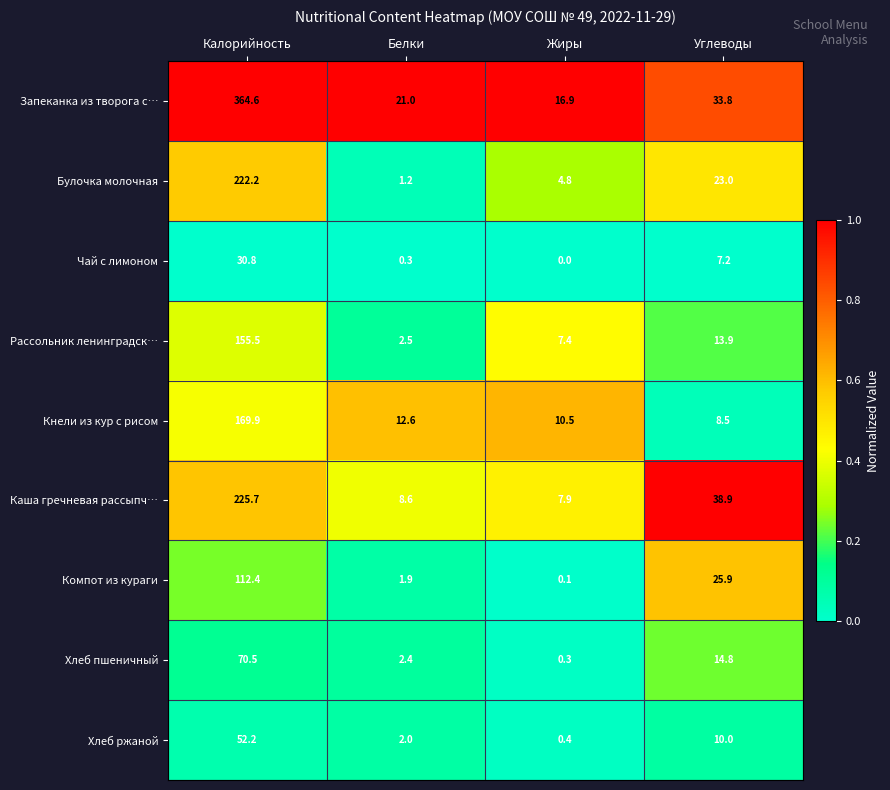

List the series in order of their peak value, lowest first.

Чай с лимоном, Хлеб ржаной, Хлеб пшеничный, Компот из кураги, Рассольник ленинградск…, Кнели из кур с рисом, Булочка молочная, Каша гречневая рассыпч…, Запеканка из творога с…